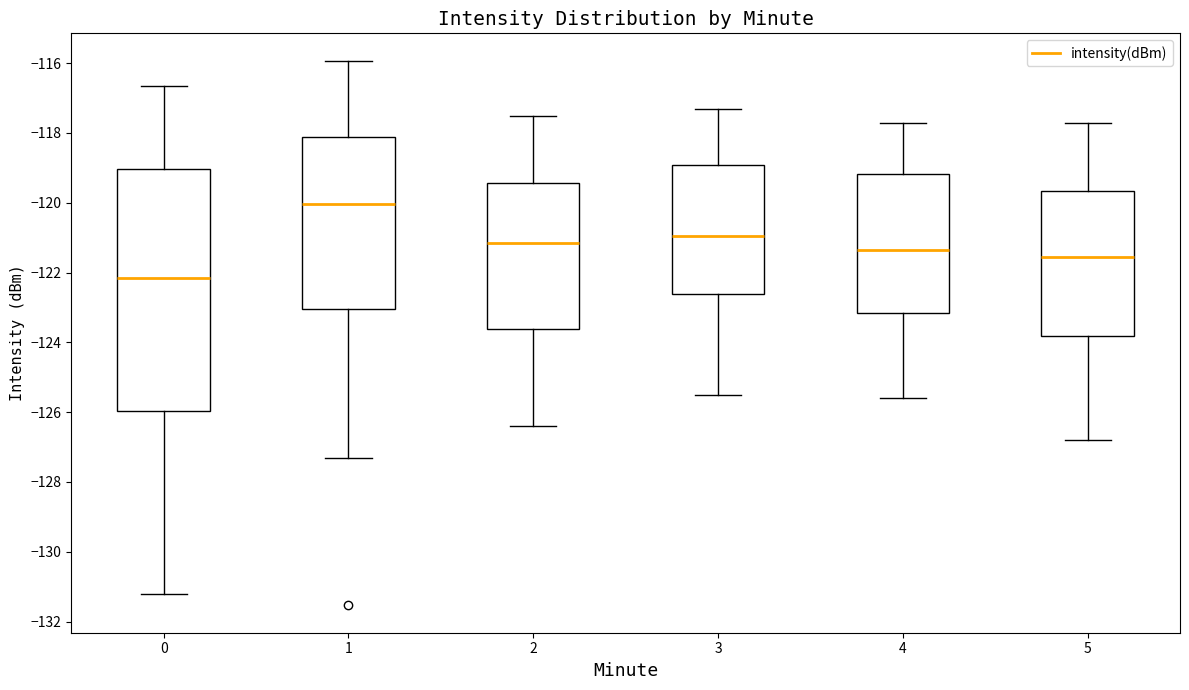

Reading left to right, transcribe this box plot: for each box, give where its median line is, the range the box spans, and where its two whiskers end, as read against the y-axis. The values are not printed on the chart, so give them approximately, as read against the axis.

0: median -122.2, box -126.0 to -119.0, whiskers -131.2 to -116.6
1: median -120.0, box -123.0 to -118.2, whiskers -127.4 to -116.0
2: median -121.2, box -123.6 to -119.4, whiskers -126.4 to -117.4
3: median -121.0, box -122.6 to -119.0, whiskers -125.4 to -117.2
4: median -121.4, box -123.2 to -119.2, whiskers -125.6 to -117.6
5: median -121.6, box -123.8 to -119.6, whiskers -126.8 to -117.6